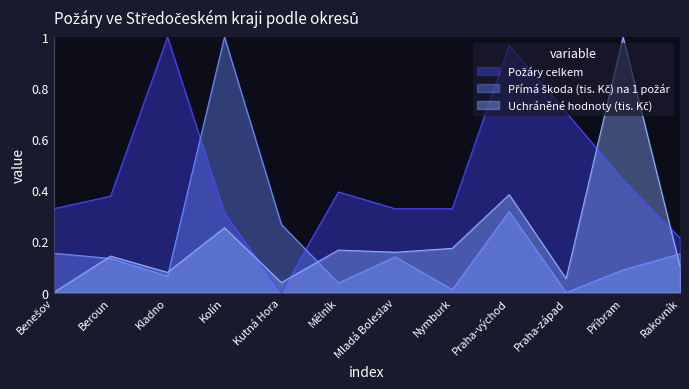

At which label is Požáry celkem closest to 0?

Kutná Hora